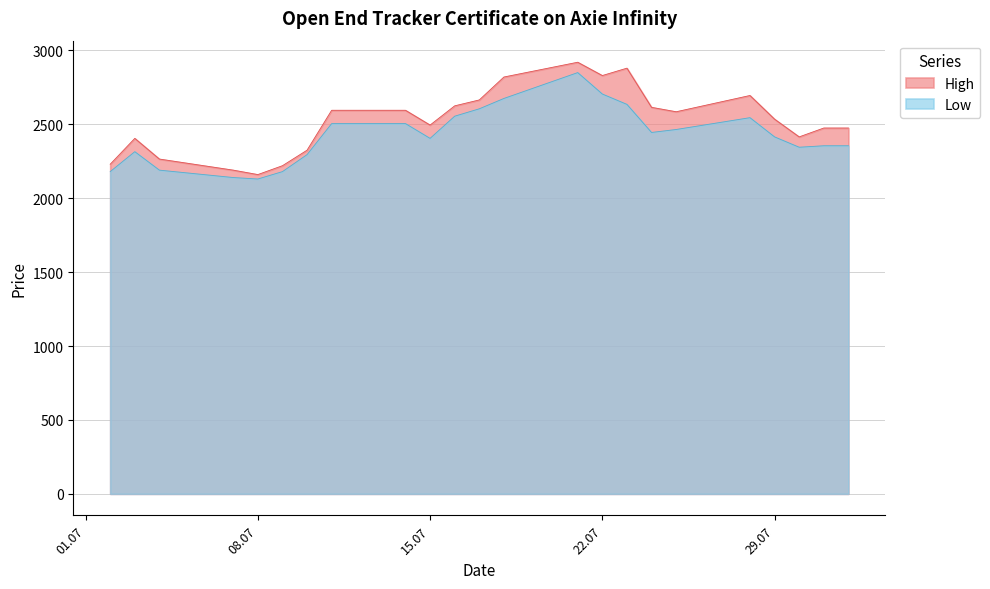

Does the chart have visible grid lines?

Yes